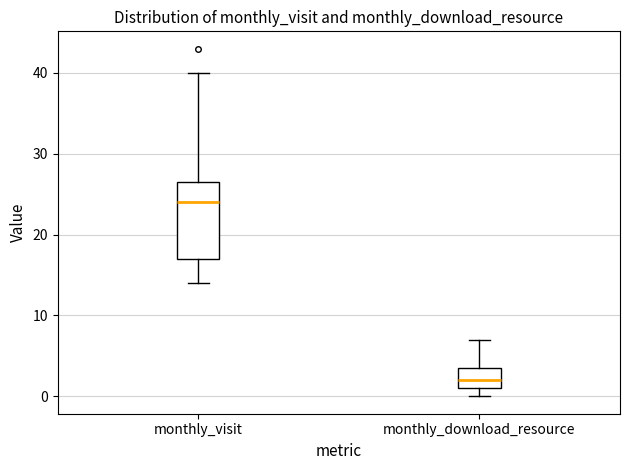

Reading left to right, transcribe this box plot: for each box, give where its median line is, the range the box spans, and where its two whiskers end, as read against the y-axis. The values are not printed on the chart, so give them approximately, as read against the axis.

monthly_visit: median 24, box 17 to 27, whiskers 14 to 40
monthly_download_resource: median 2, box 1 to 4, whiskers 0 to 7